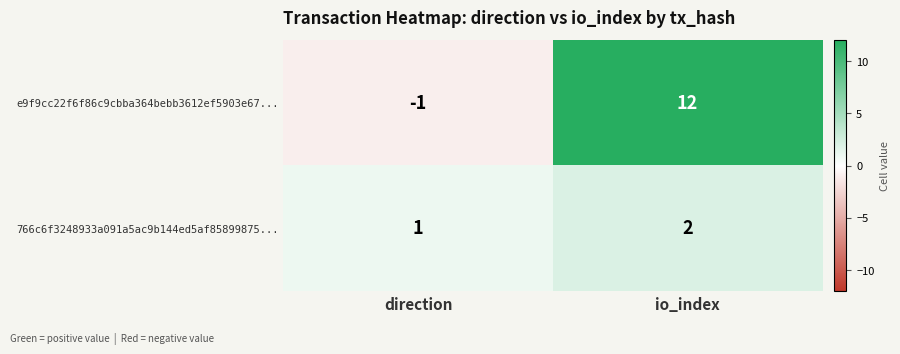

What is the sum of all 766c6f3248933a091a5ac9b144ed5af85899875... values?

3